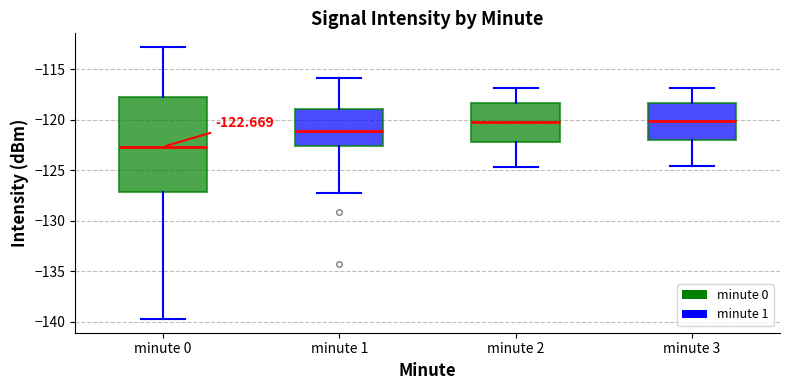

Comparing the boxes themselves (not the whiskers), which one is the tallest?

minute 0